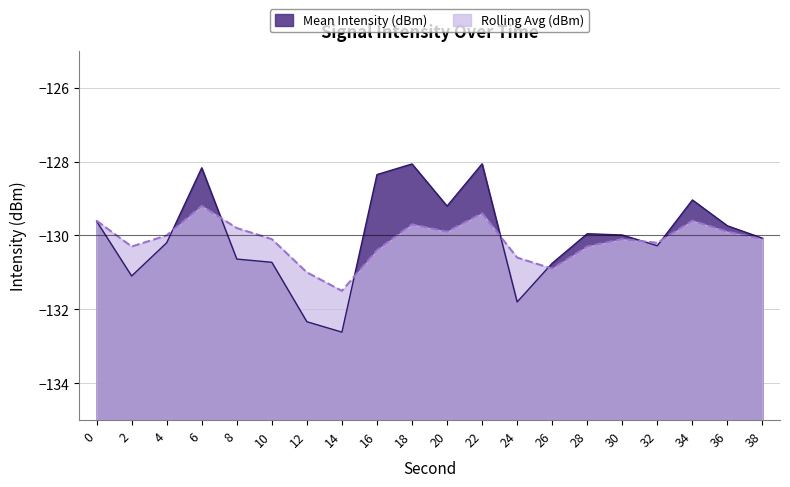

The value of Rolling Avg (dBm) at 0 is -129.6. True or false?

True